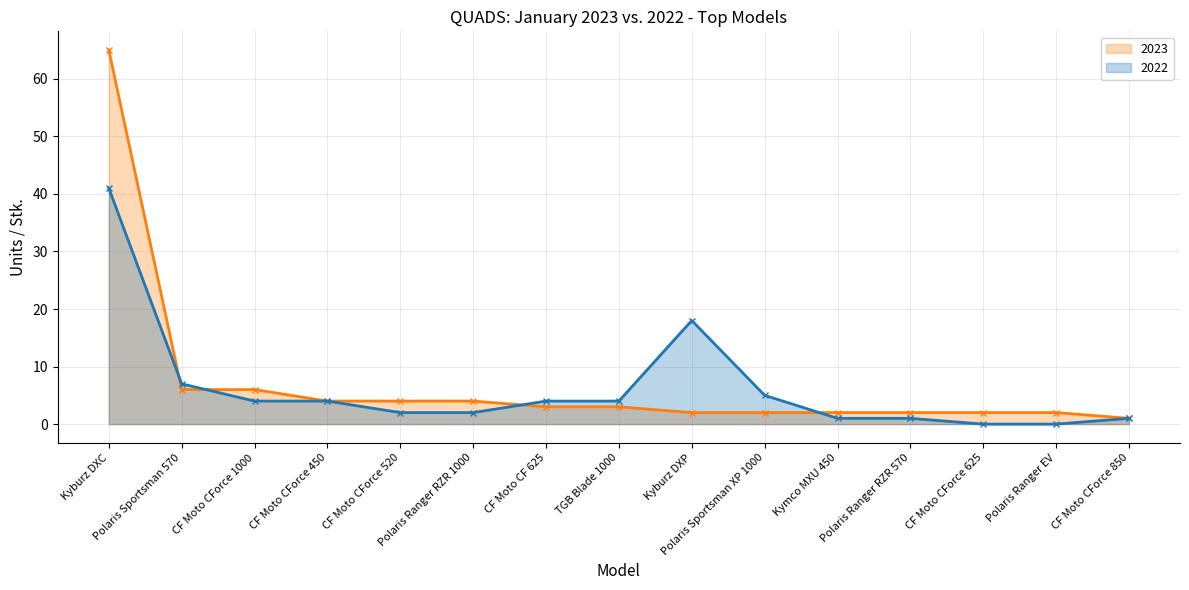

True or false: 2023 and 2022 cross at least once.

True